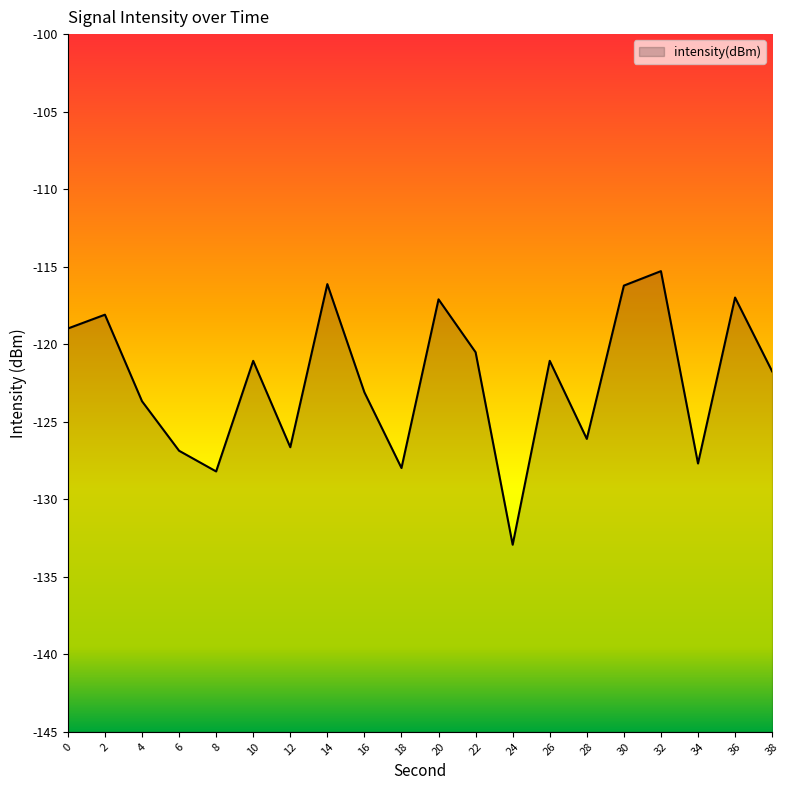

Does the chart display data point markers on the line(s)?

No